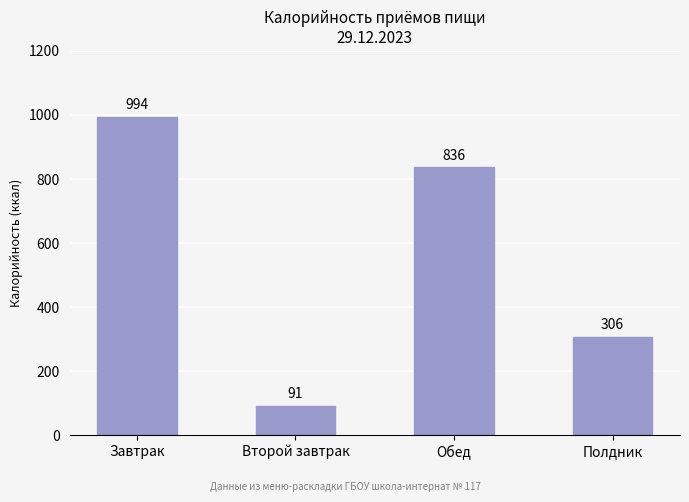

How many bars are there in total?

4